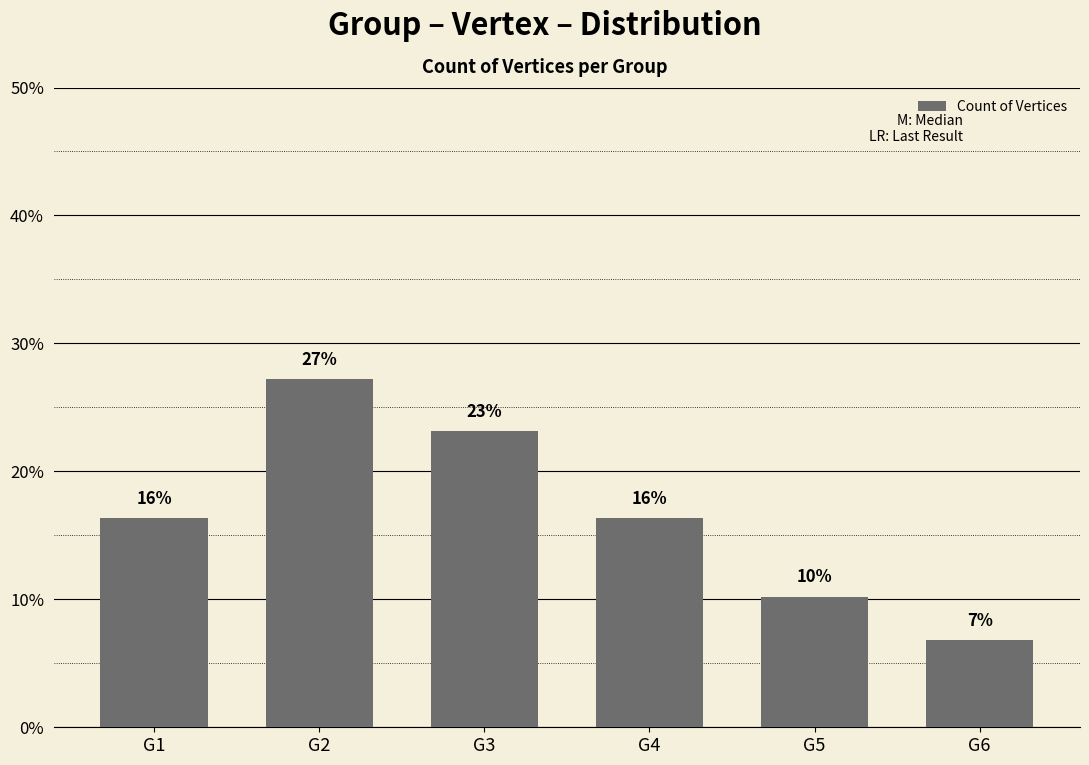

What is the smallest value displayed?

6.8